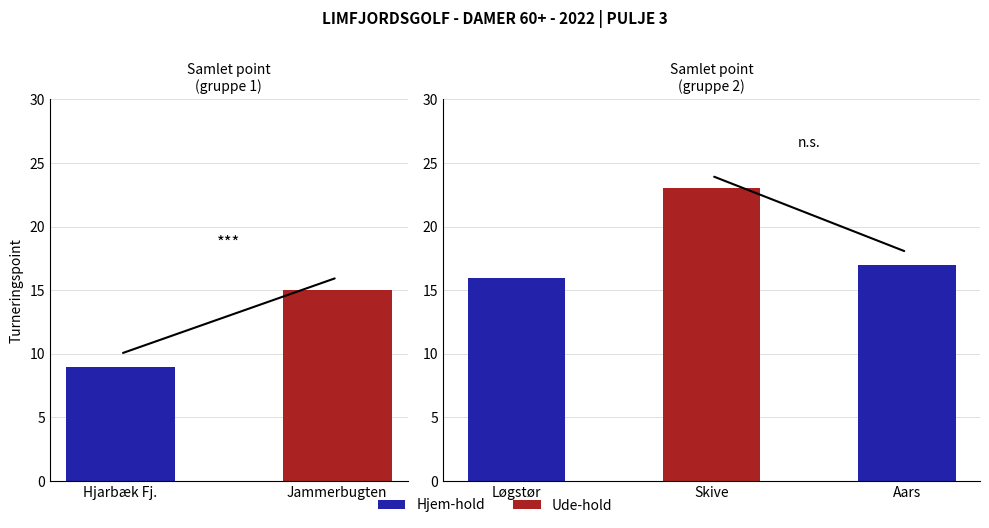

What value does the data have at Hjarbæk Fj.?

9